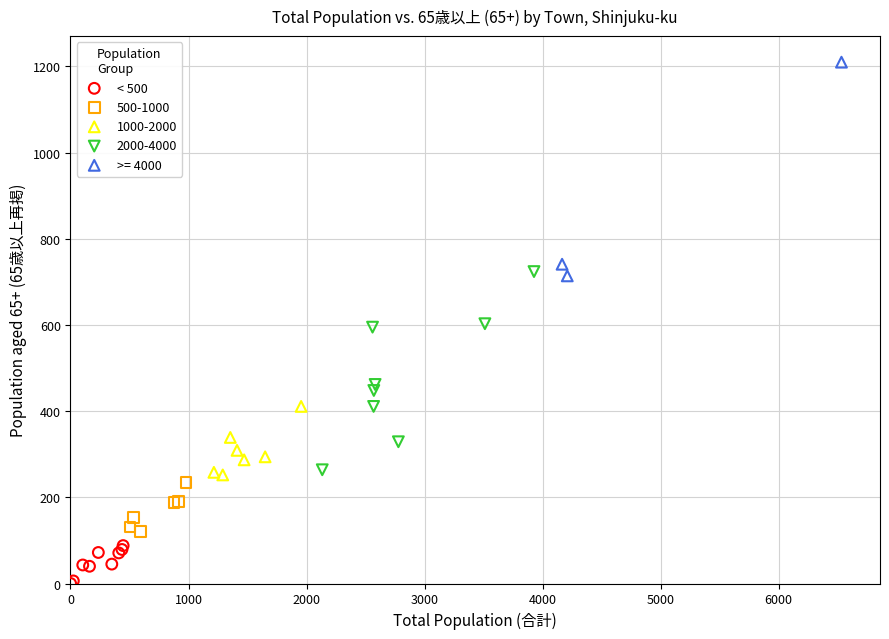

Which series contains the highest Y value?

>= 4000